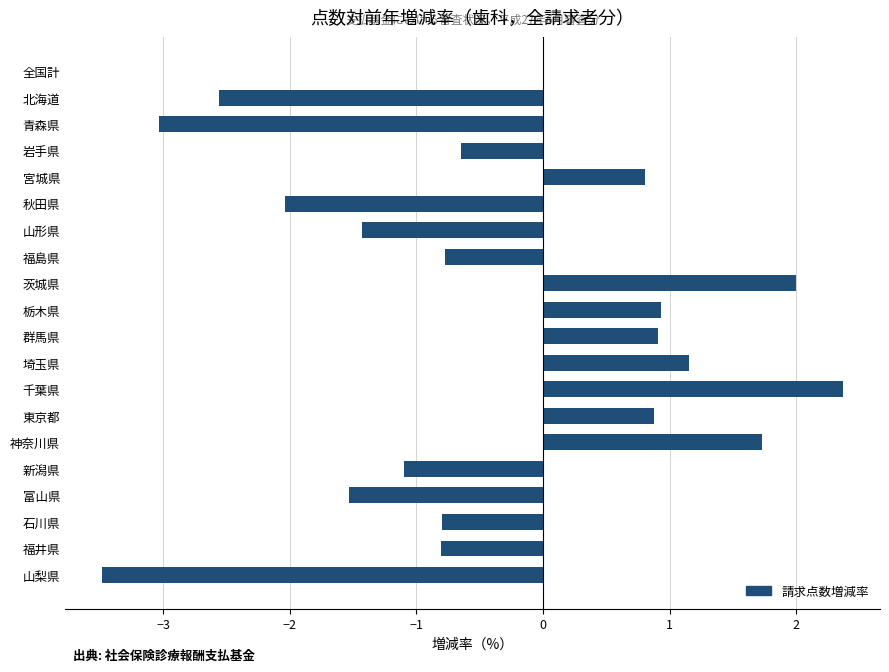

Read the value at 千葉県.

2.4